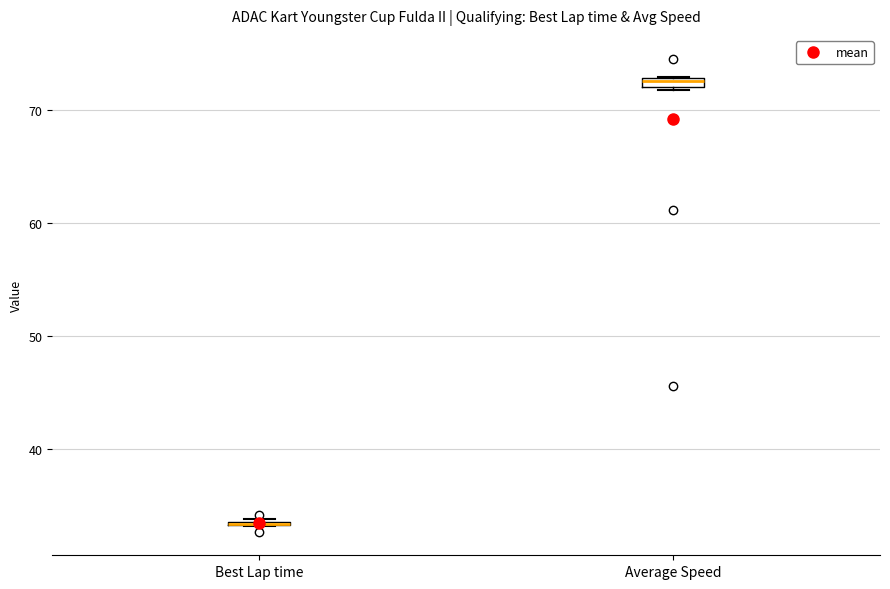

Where is the lower edge of the box for Average Speed on the y-axis? The values are not printed on the chart, so give them approximately, as read against the axis.

72